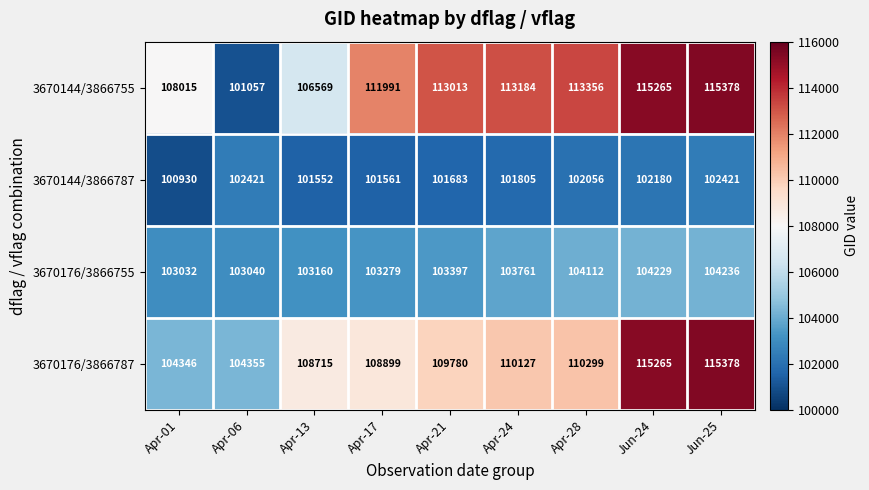

True or false: 3670144/3866787 has a value of 101552 at Apr-13.

True